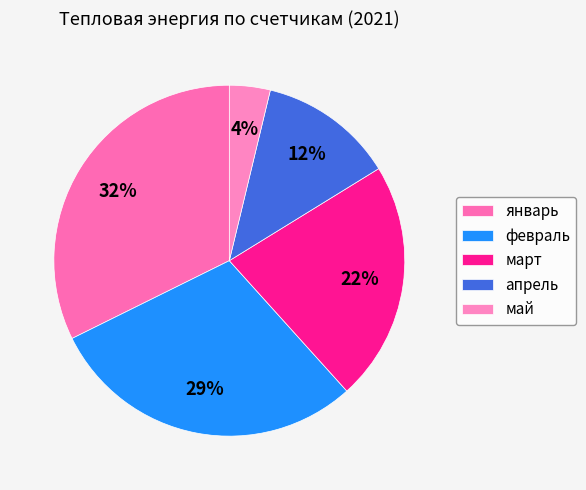

What is the largest slice in the pie chart?

январь